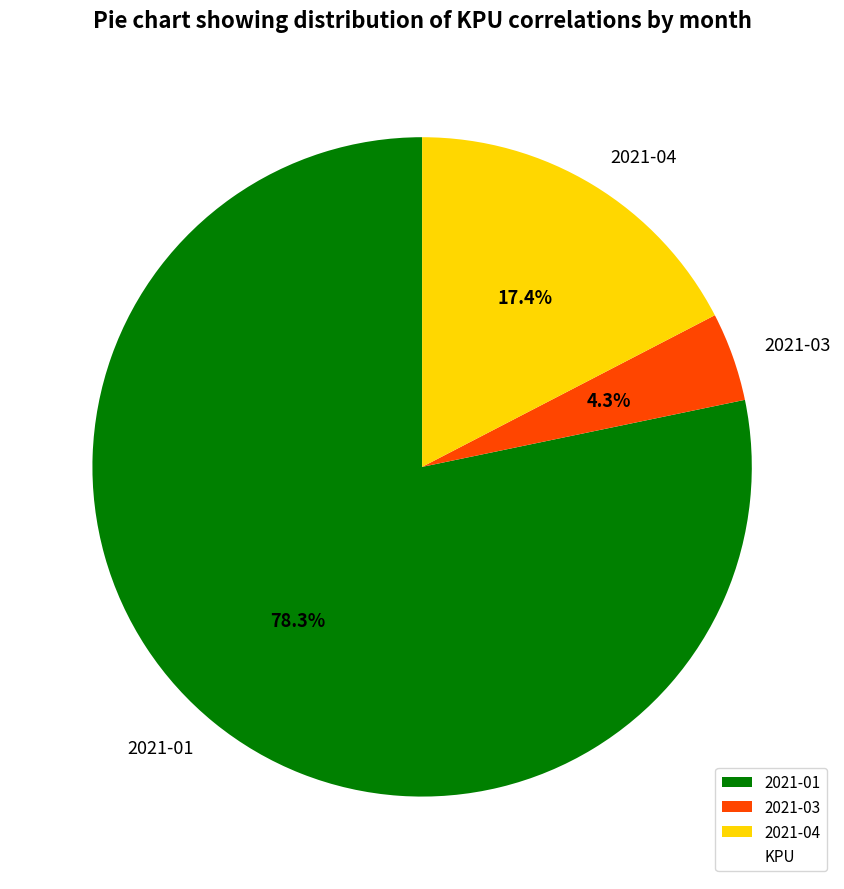

Rank the categories by value from lowest to highest.

2021-03, 2021-04, 2021-01